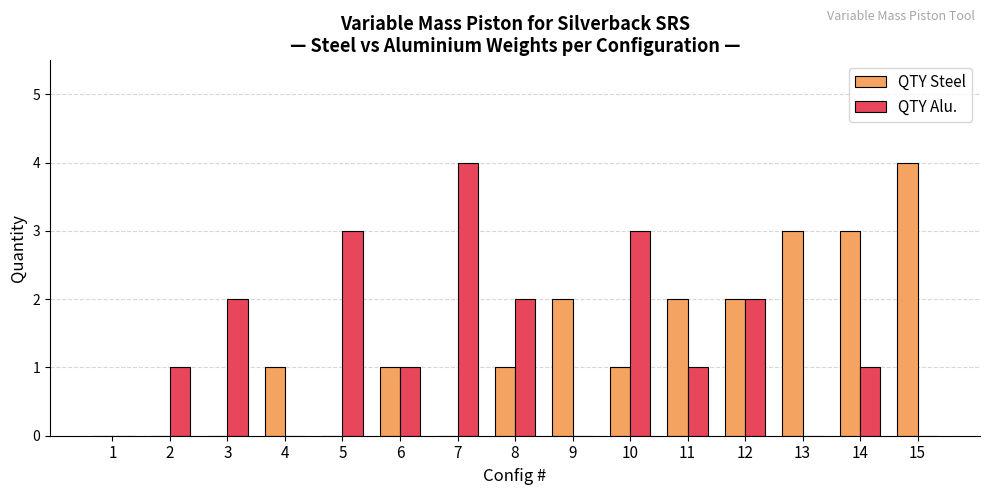

What is the sum of all QTY Steel values?

20